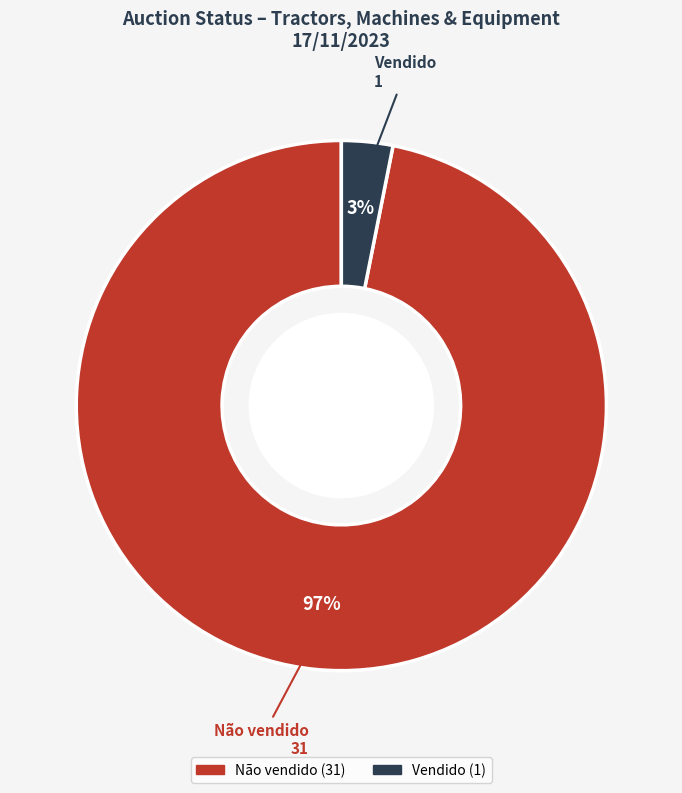

Which slice represents more than half of the pie?

Não vendido